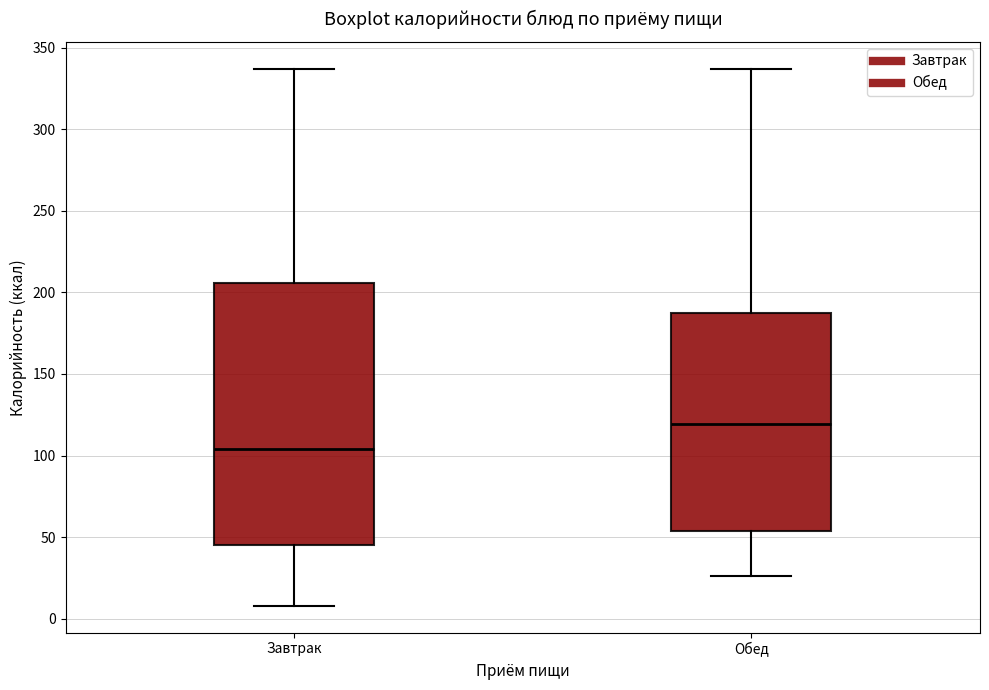

Where is the upper edge of the box for Обед on the y-axis? The values are not printed on the chart, so give them approximately, as read against the axis.

185